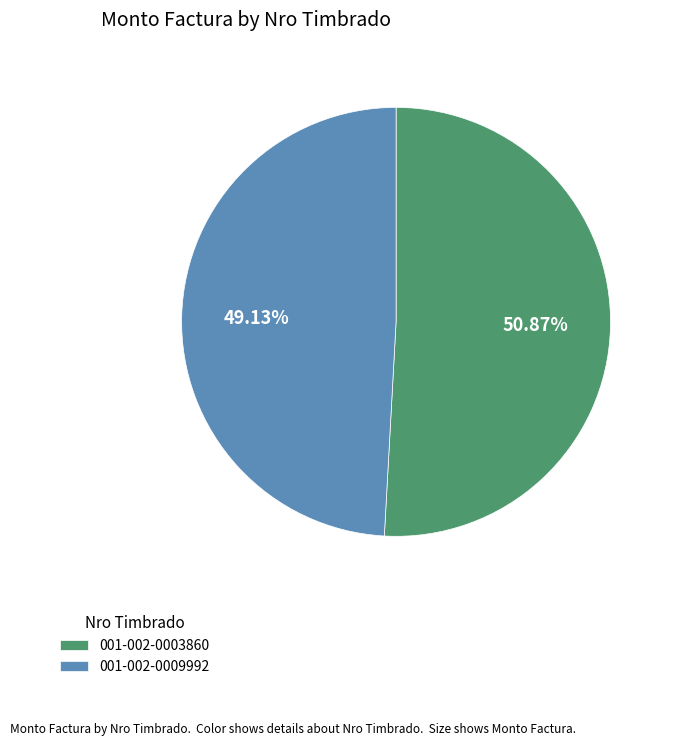

Rank the categories by value from lowest to highest.

001-002-0009992, 001-002-0003860